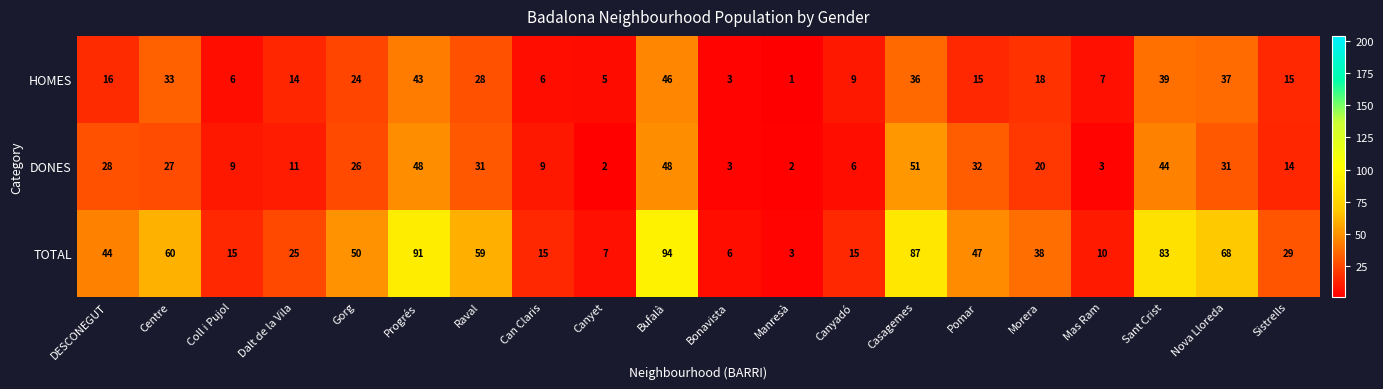

At which category does the chart reach its minimum across all series?

Manresà